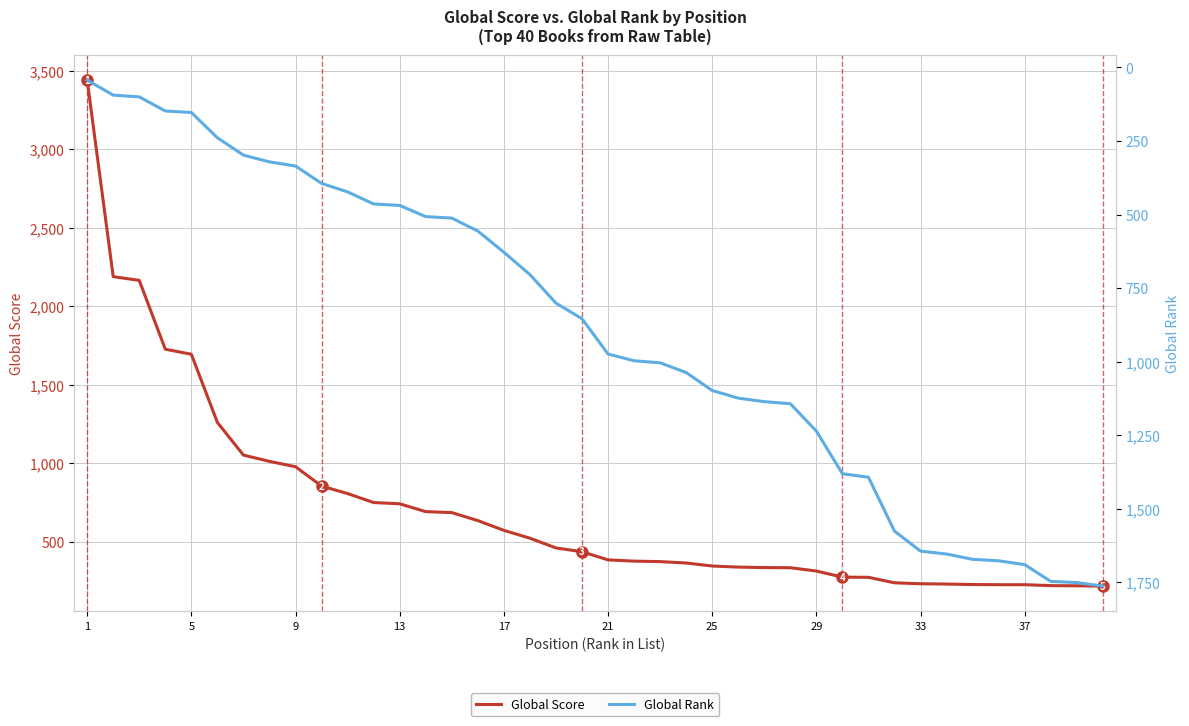

True or false: Global Rank has more than 2 points higher than both neighbors.

False